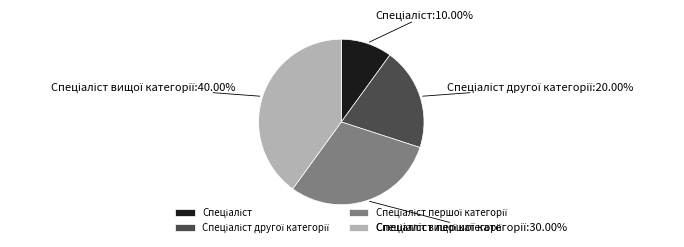

Is there a majority slice in this chart?

No